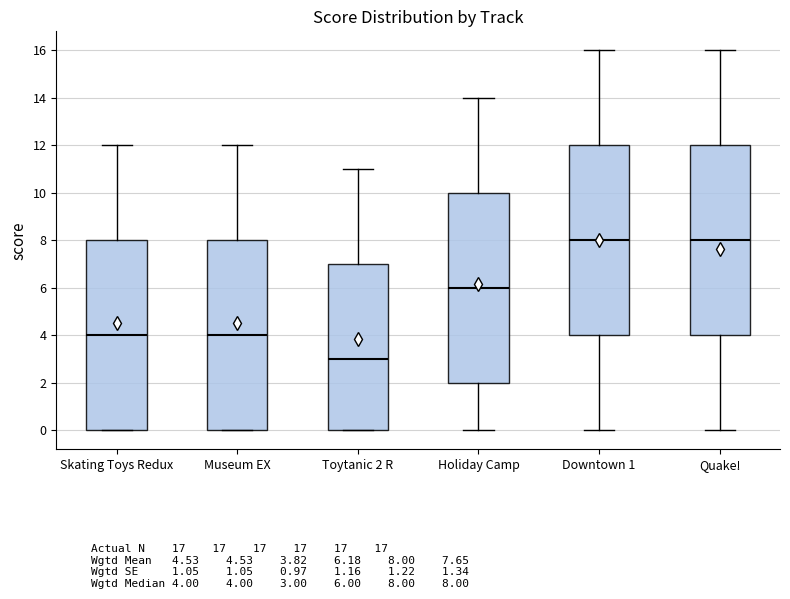

Reading left to right, transcribe this box plot: for each box, give where its median line is, the range the box spans, and where its two whiskers end, as read against the y-axis. The values are not printed on the chart, so give them approximately, as read against the axis.

Skating Toys Redux: median 4, box 0 to 8, whiskers 0 to 12
Museum EX: median 4, box 0 to 8, whiskers 0 to 12
Toytanic 2 R: median 3, box 0 to 7, whiskers 0 to 11
Holiday Camp: median 6, box 2 to 10, whiskers 0 to 14
Downtown 1: median 8, box 4 to 12, whiskers 0 to 16
Quake!: median 8, box 4 to 12, whiskers 0 to 16